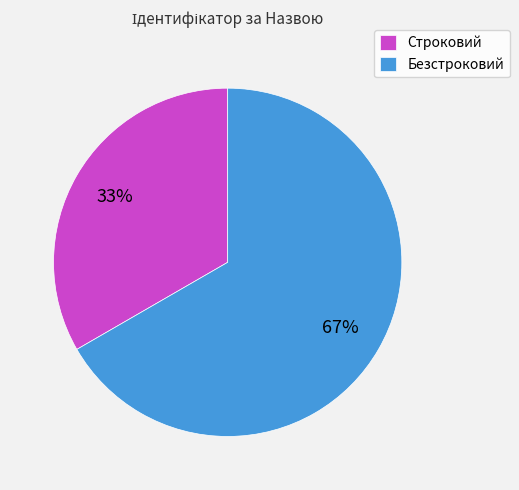

True or false: Строковий accounts for 21% of the total.

False